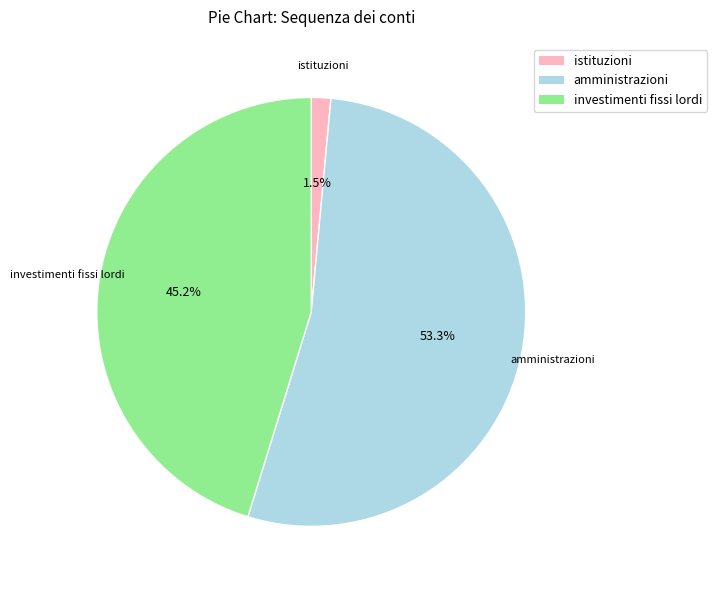

Does any single category account for the majority?

Yes